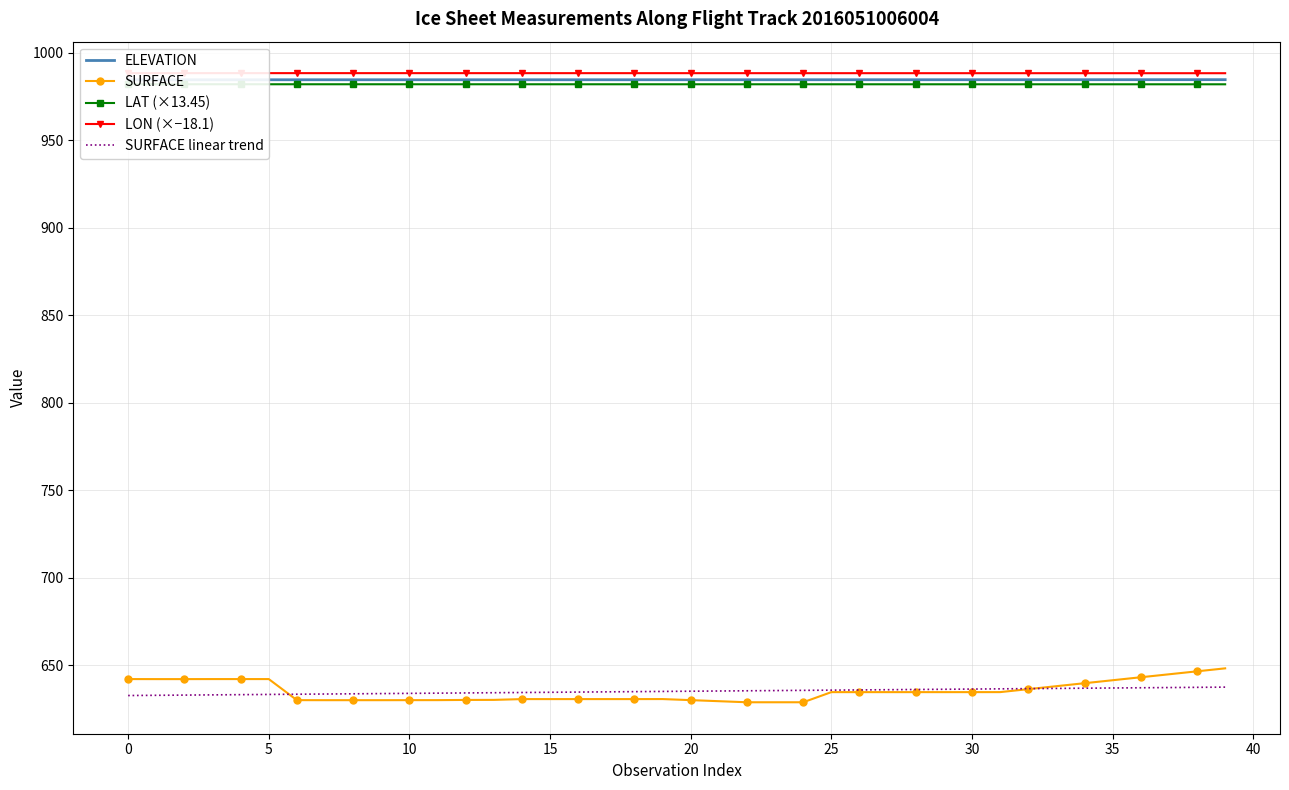

Reading left to right, list all the values displayed in this chart.

ELEVATION: 984.6	984.6	984.6	984.6	984.6	984.6	984.6	984.6	984.6	984.6	984.6	984.6	984.6	984.6	984.6	984.6	984.6	984.6	984.6	984.6	984.6	984.6	984.6	984.6	984.6	984.6	984.6	984.6	984.6	984.6	984.6	984.6	984.6	984.6	984.6	984.6	984.6	984.6	984.6	984.7
SURFACE: 642.1	642.1	642.1	642.1	642.1	642.1	630.1	630.0	630.0	630.0	630.1	630.1	630.2	630.2	630.7	630.7	630.7	630.7	630.7	630.7	630.1	629.5	628.9	628.9	628.9	634.6	634.6	634.6	634.6	634.6	634.6	634.7	636.4	638.0	639.8	641.5	643.1	644.8	646.5	648.2
LAT (×13.45): 982.0	982.0	982.0	982.0	982.0	982.0	982.0	982.0	982.0	982.0	982.0	982.0	982.0	982.0	982.0	982.0	982.0	982.0	982.0	982.0	982.0	982.0	982.0	982.0	982.0	982.0	982.0	982.0	982.0	982.0	982.0	982.0	982.0	982.0	982.0	982.0	982.0	982.0	982.0	982.0
LON (×−18.1): 988.4	988.4	988.4	988.4	988.4	988.4	988.4	988.4	988.4	988.4	988.4	988.4	988.4	988.4	988.4	988.4	988.4	988.4	988.4	988.4	988.4	988.4	988.4	988.4	988.4	988.4	988.4	988.4	988.4	988.4	988.4	988.4	988.3	988.3	988.3	988.3	988.3	988.3	988.3	988.3
SURFACE linear trend: 632.7	632.8	633.0	633.1	633.2	633.3	633.5	633.6	633.7	633.8	633.9	634.1	634.2	634.3	634.4	634.6	634.7	634.8	634.9	635.1	635.2	635.3	635.4	635.5	635.7	635.8	635.9	636.0	636.2	636.3	636.4	636.5	636.7	636.8	636.9	637.0	637.1	637.3	637.4	637.5